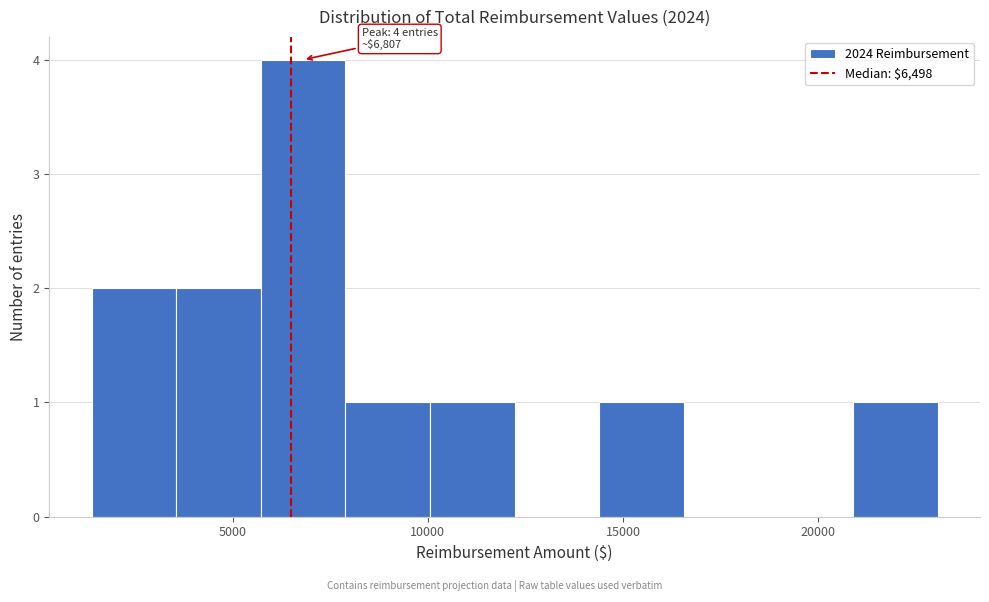

Over which range of the x-axis is the bar tallest?

5500 to 8000